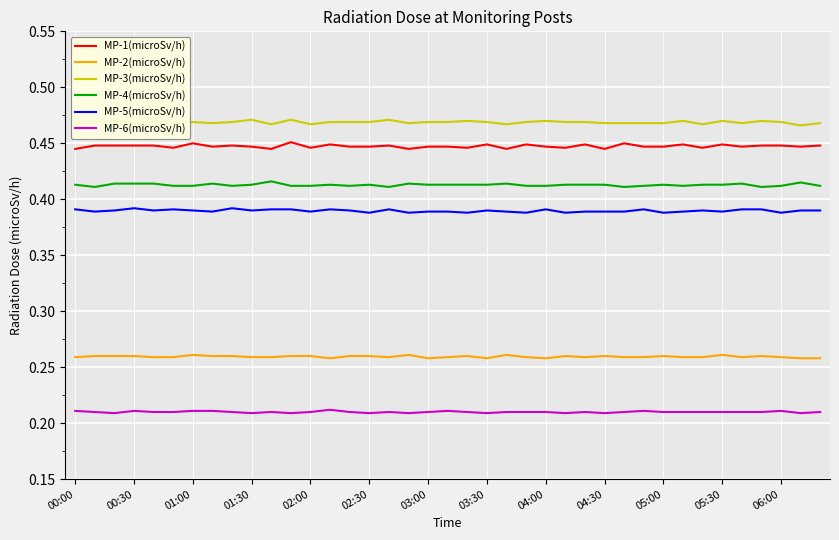

True or false: MP-5(microSv/h) has more than 1 points higher than both neighbors.

True